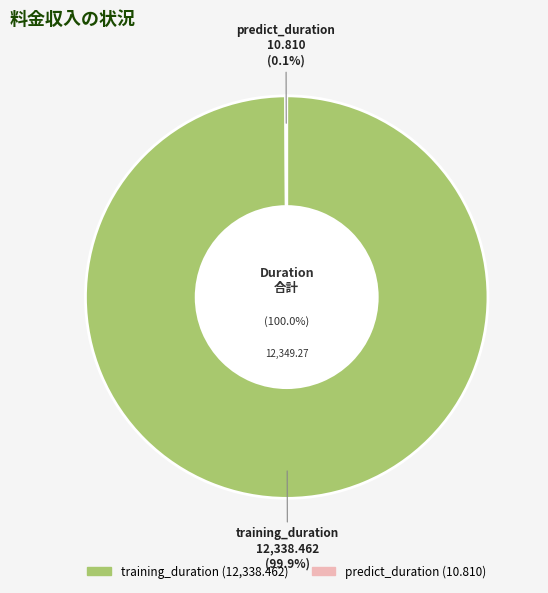

To the nearest percent, what is the difference between the training_duration and predict_duration slice percentages?

100%